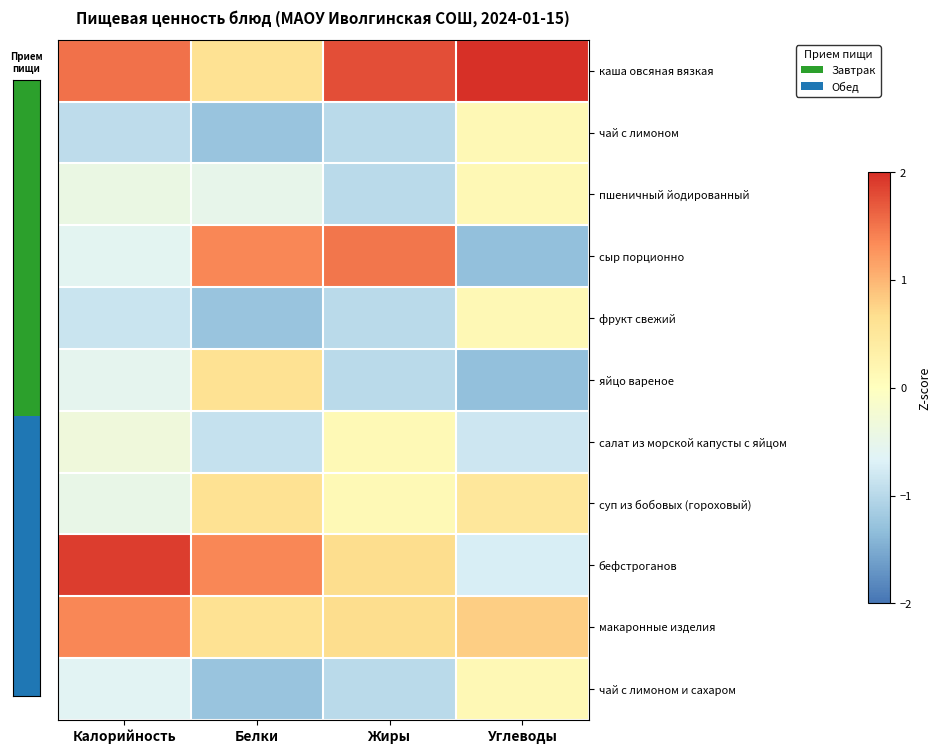

Rank the series at Углеводы from lowest to highest value.

сыр порционно, яйцо вареное, салат из морской капусты с яйцом, бефстроганов, чай с лимоном, пшеничный йодированный, фрукт свежий, чай с лимоном и сахаром, суп из бобовых (гороховый), макаронные изделия, каша овсяная вязкая